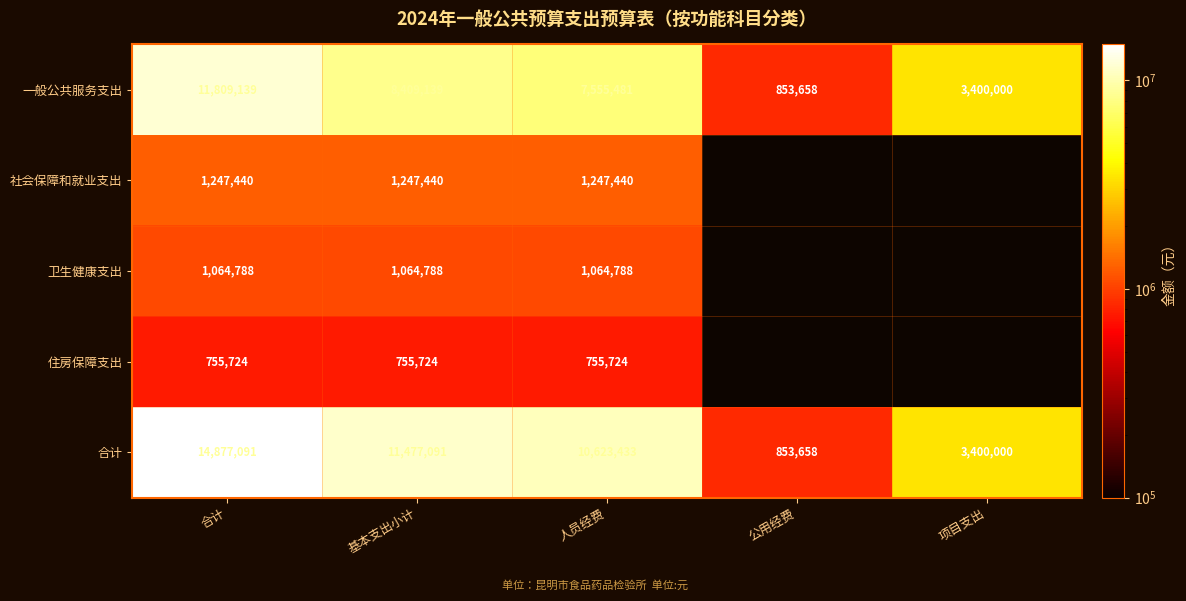

At how many categories does at least one series exceed 7965787?

3